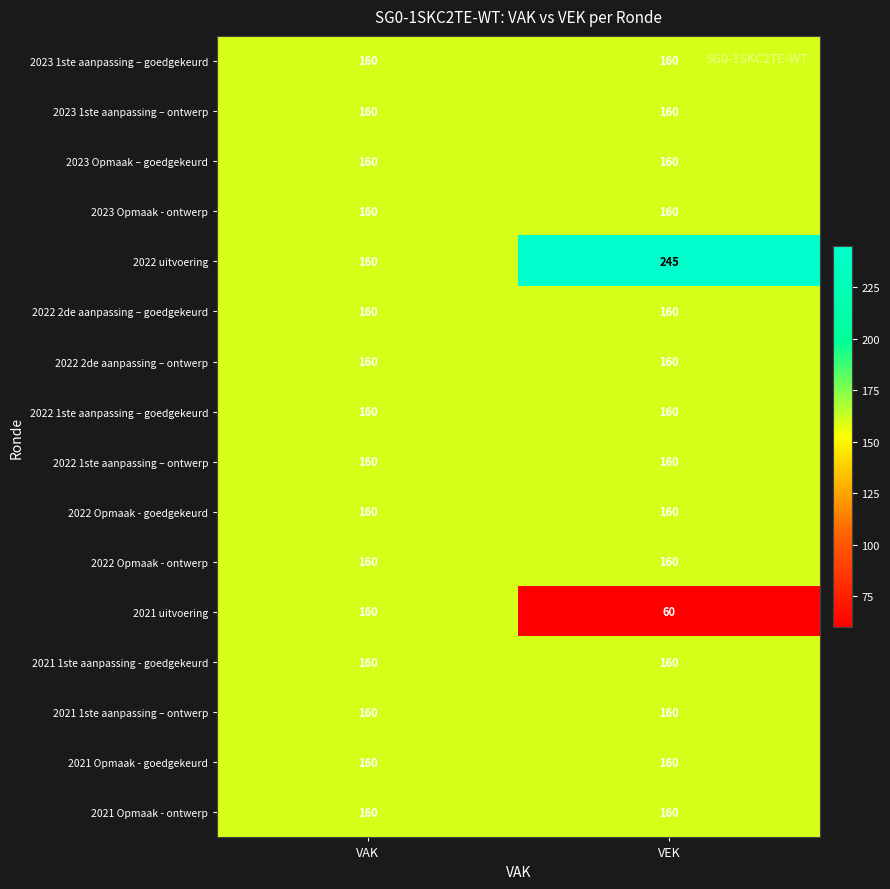

True or false: 2022 1ste aanpassing – ontwerp has a value of 99 at VAK.

False